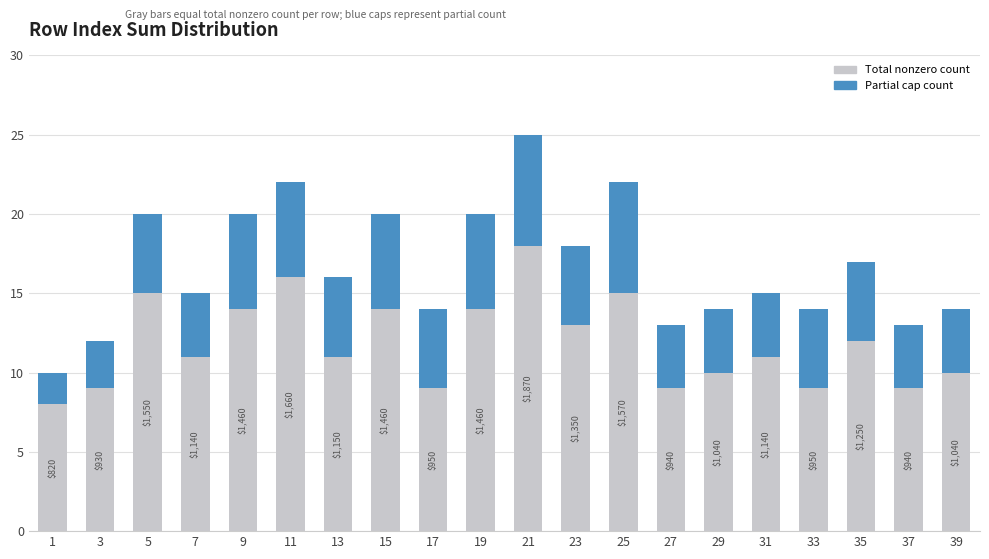

The value of Partial cap count at 23 is 5. True or false?

True